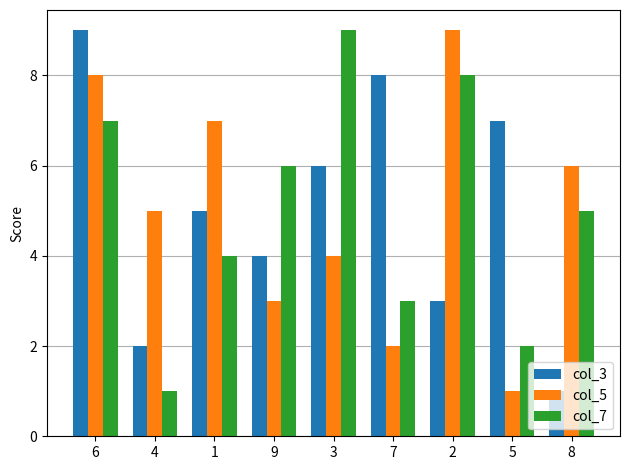

Reading left to right, list all the values displayed in this chart.

col_3: 9	2	5	4	6	8	3	7	1
col_5: 8	5	7	3	4	2	9	1	6
col_7: 7	1	4	6	9	3	8	2	5